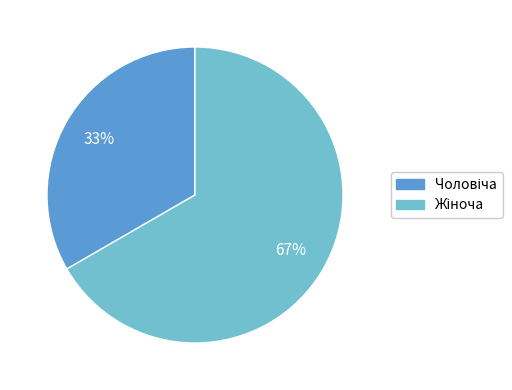

Is there a majority slice in this chart?

Yes